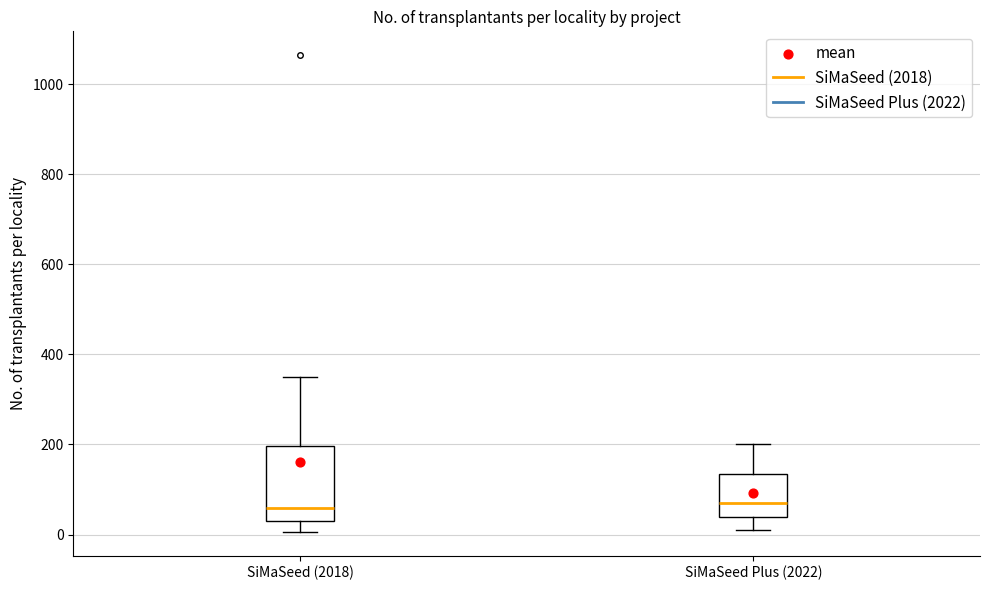

Which box is the tallest, from its lower edge to its upper edge?

SiMaSeed (2018)